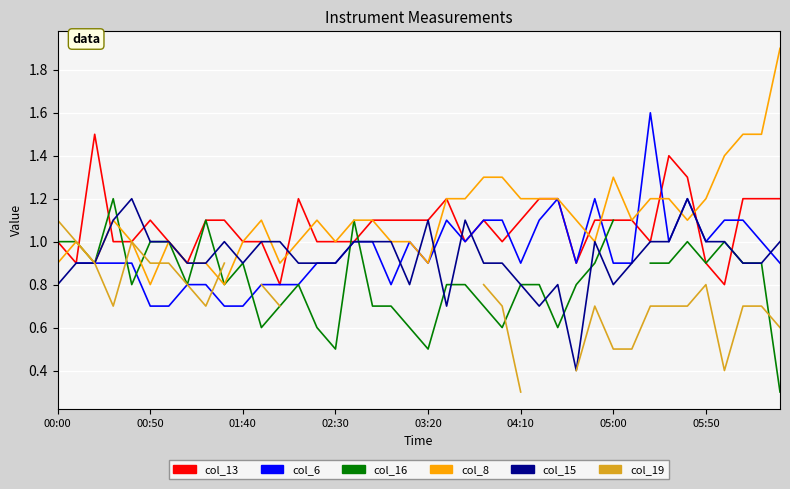

What are all the series names shown in the legend?

col_13, col_6, col_16, col_8, col_15, col_19